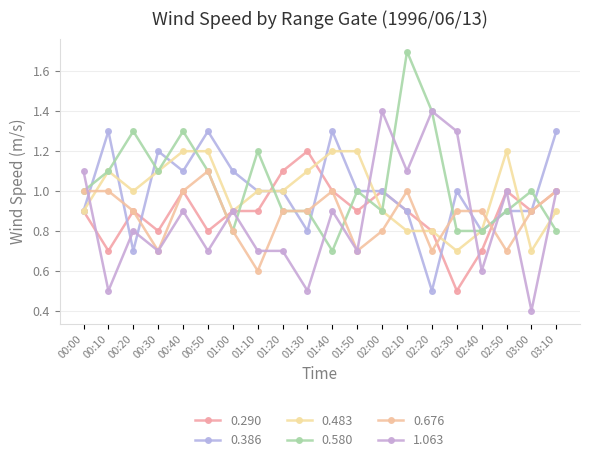

Is it true that 0.676 equals 0.6 at 01:10?

True